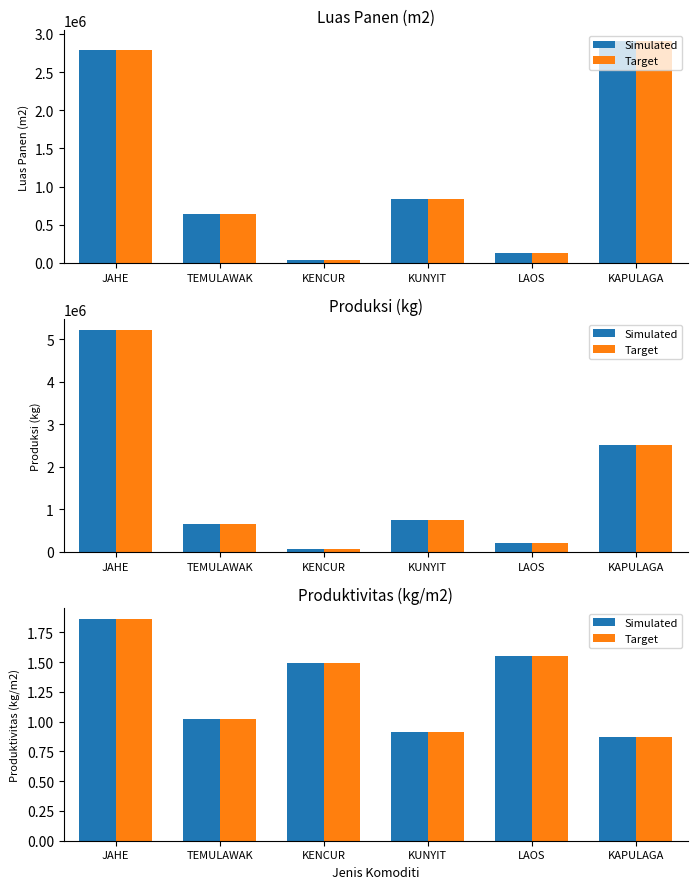

At which category is the sum across all series the highest?

JAHE